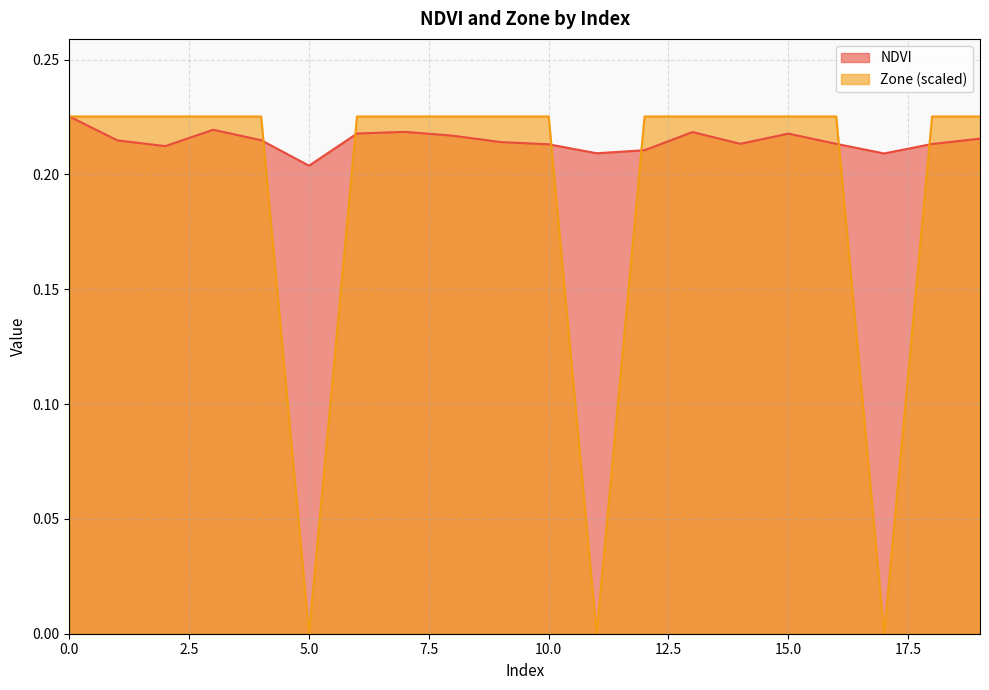

Reading left to right, transcribe all the data shown in this chart.

NDVI: 0=0.2	1=0.2	2=0.2	3=0.2	4=0.2	5=0.2	6=0.2	7=0.2	8=0.2	9=0.2	10=0.2	11=0.2	12=0.2	13=0.2	14=0.2	15=0.2	16=0.2	17=0.2	18=0.2	19=0.2
Zone: 0=0.2	1=0.2	2=0.2	3=0.2	4=0.2	5=0.0	6=0.2	7=0.2	8=0.2	9=0.2	10=0.2	11=0.0	12=0.2	13=0.2	14=0.2	15=0.2	16=0.2	17=0.0	18=0.2	19=0.2